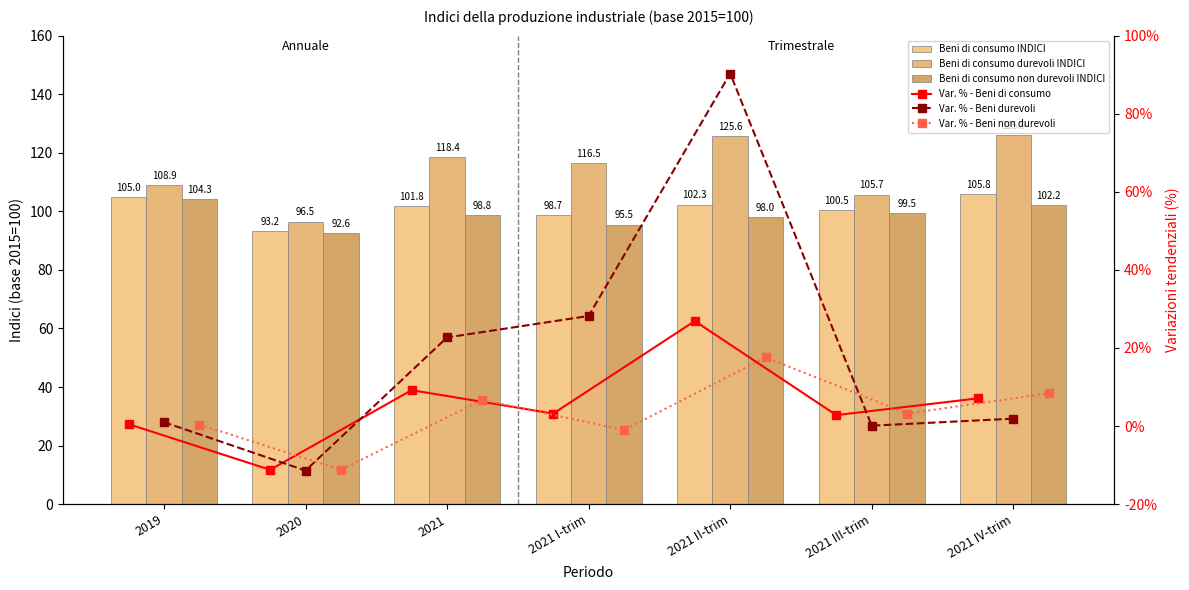

How many series are shown in this chart?

6